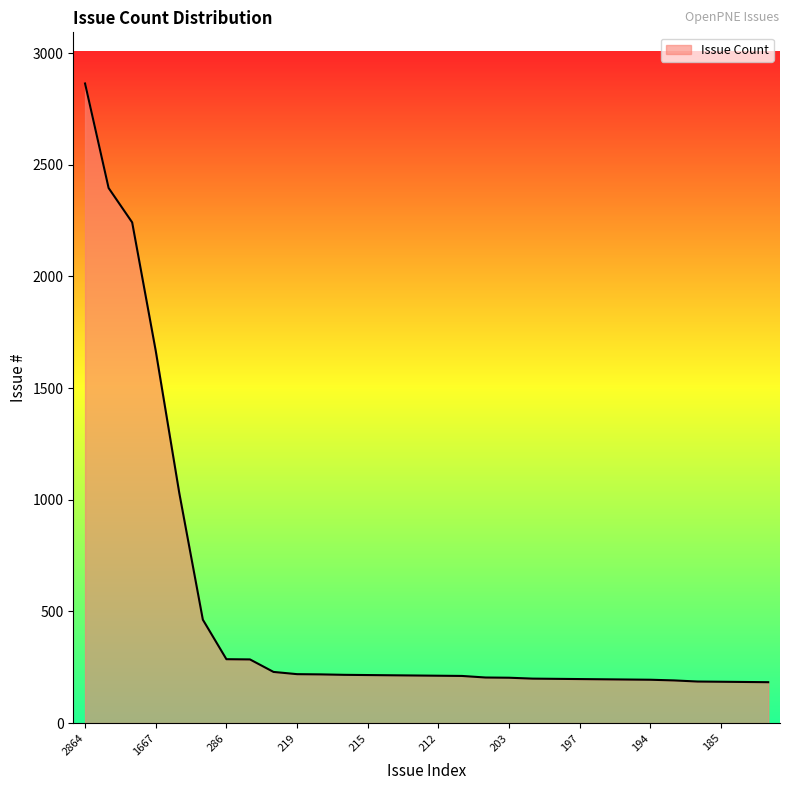

How many lines are shown in the chart?

1